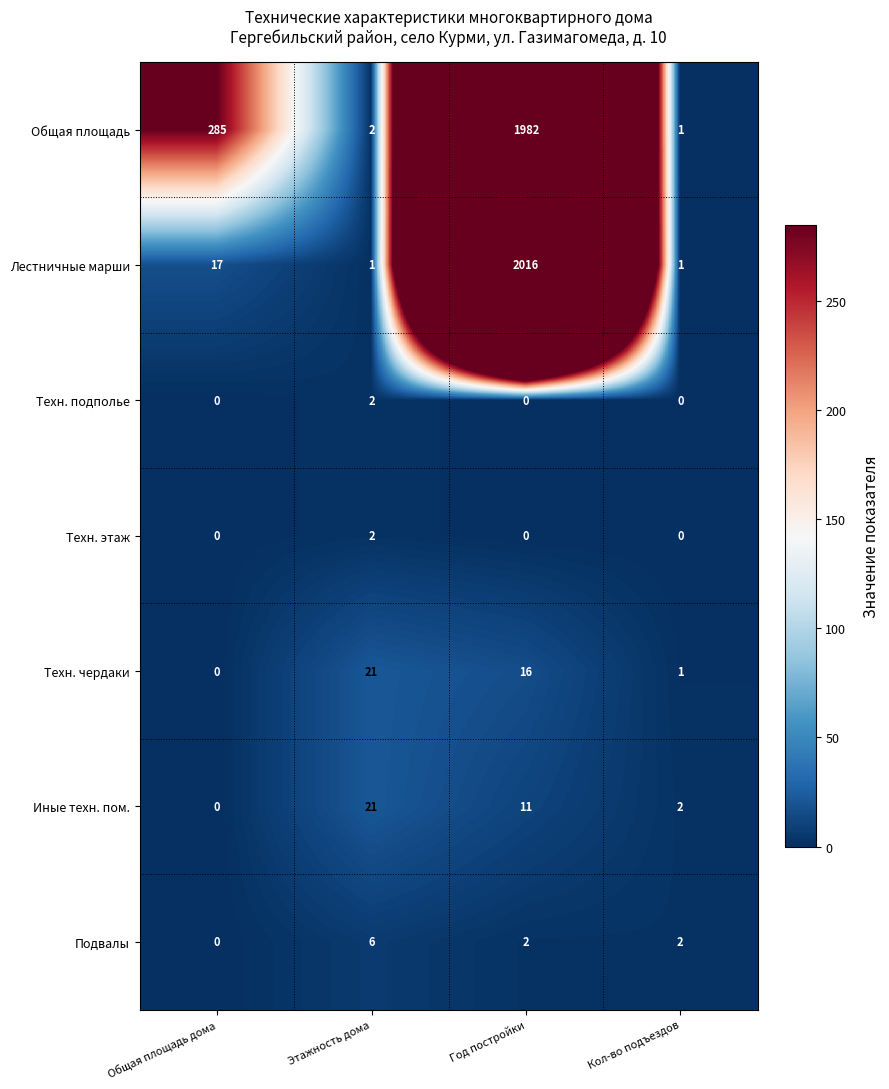

What is the spread (max minus min) of values at Кол-во подъездов?

2